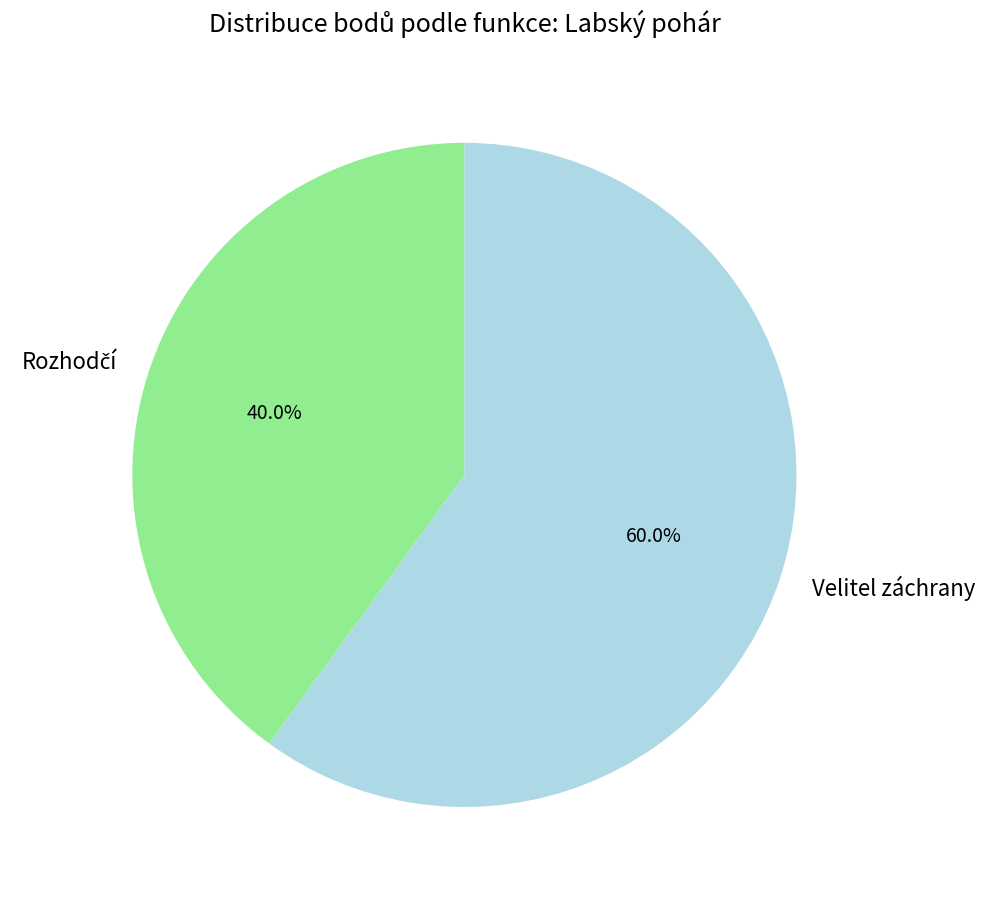

Which category has the biggest portion of the pie?

Velitel záchrany